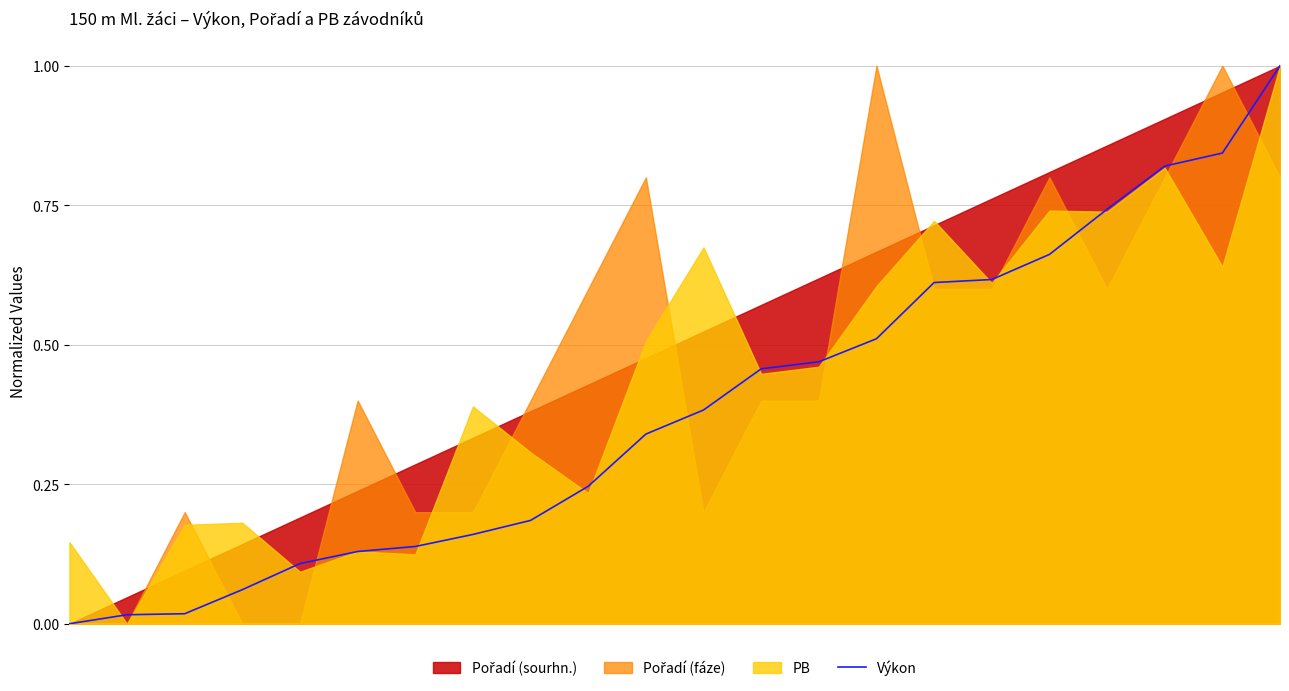

What is the highest value of the Výkon series?

1.0